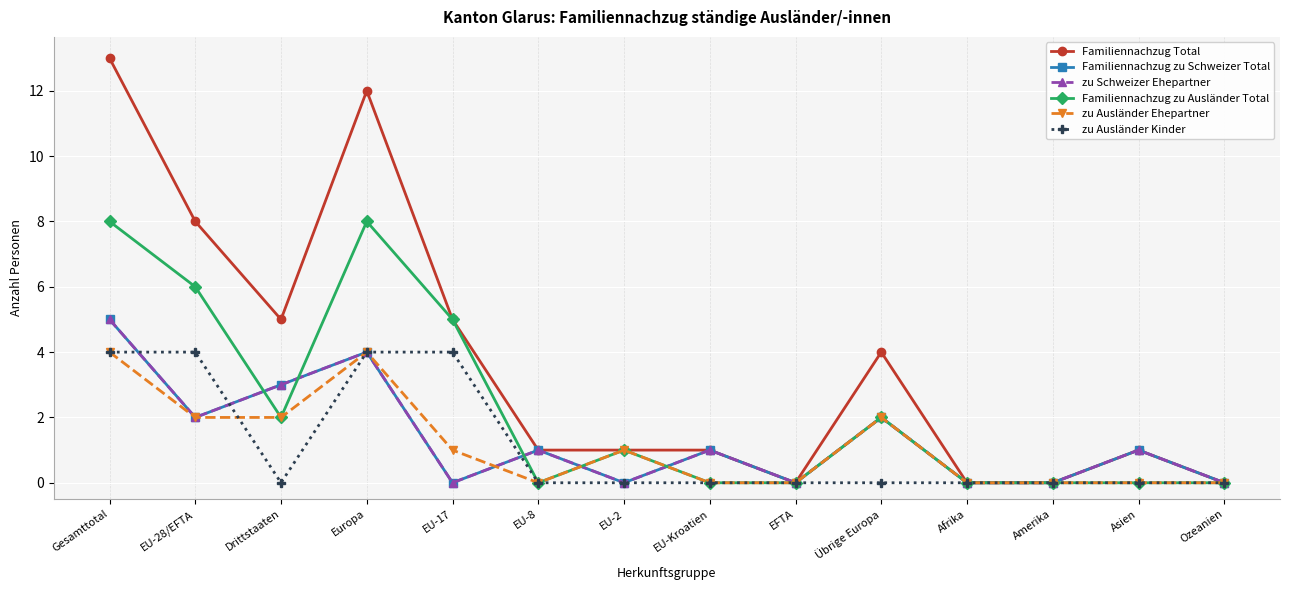

Is this an area chart (filled region under the line)?

No